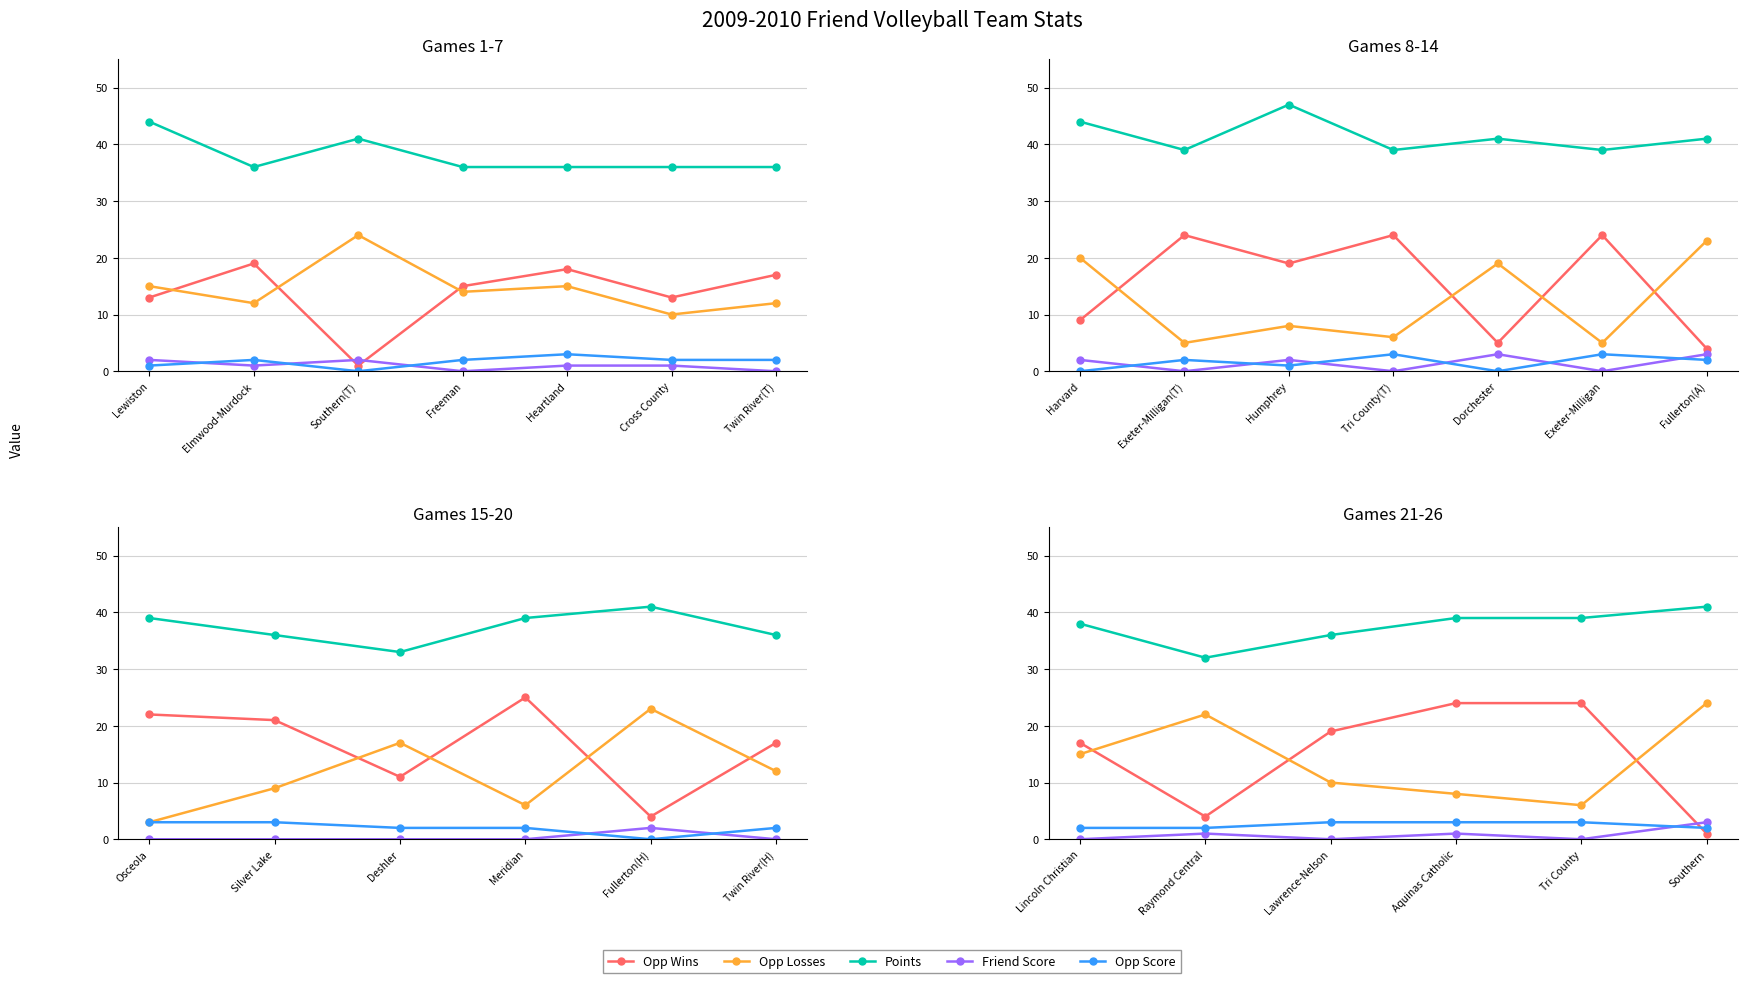

What position from the left is Aquinas Catholic?

4